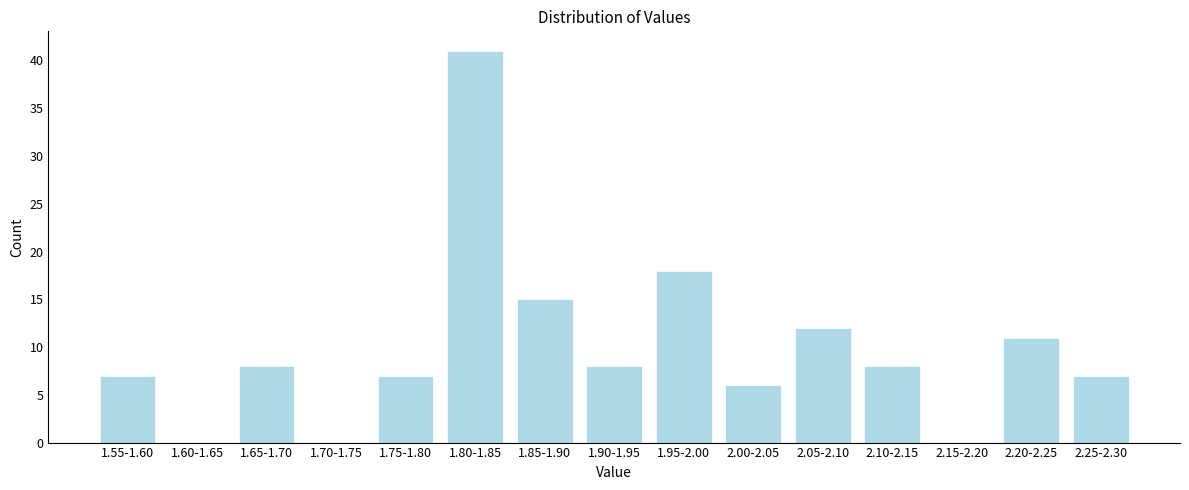

Reading left to right, list all the values displayed in this chart.

1.55-1.60=7	1.60-1.65=0	1.65-1.70=8	1.70-1.75=0	1.75-1.80=7	1.80-1.85=41	1.85-1.90=15	1.90-1.95=8	1.95-2.00=18	2.00-2.05=6	2.05-2.10=12	2.10-2.15=8	2.15-2.20=0	2.20-2.25=11	2.25-2.30=7